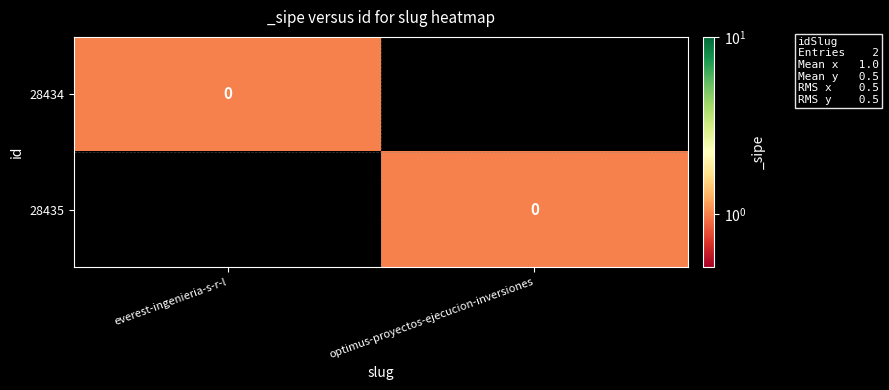

Reading left to right, extract all data points from this chart.

28434: everest-ingenieria-s-r-l=0	optimus-proyectos-ejecucion-inversiones=1
28435: everest-ingenieria-s-r-l=1	optimus-proyectos-ejecucion-inversiones=0